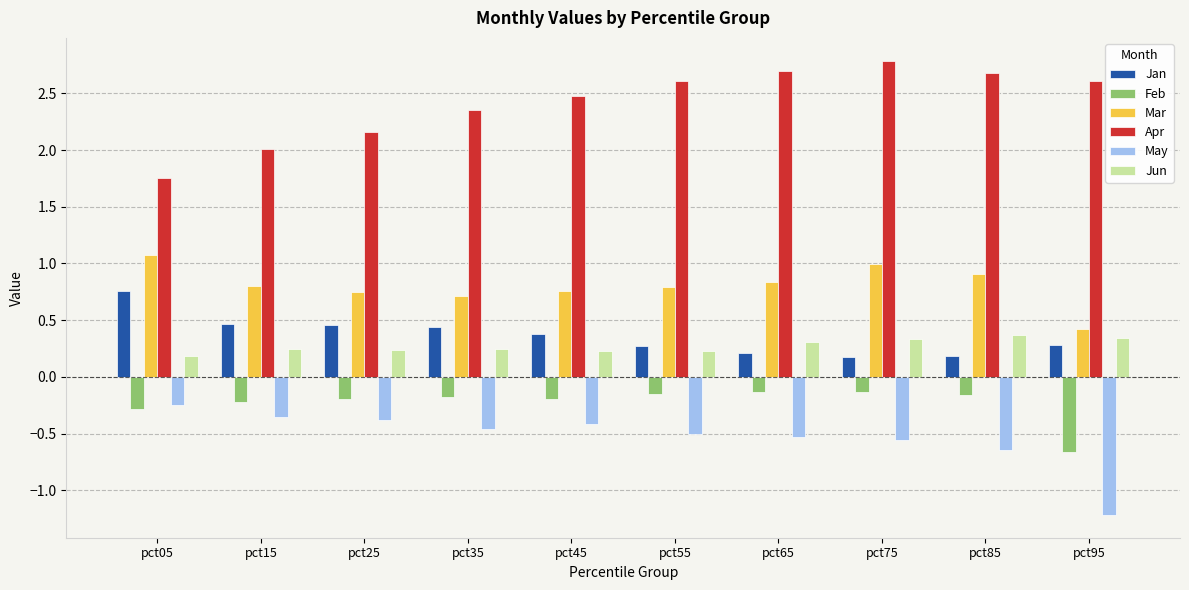

What is the greatest value displayed?

2.8